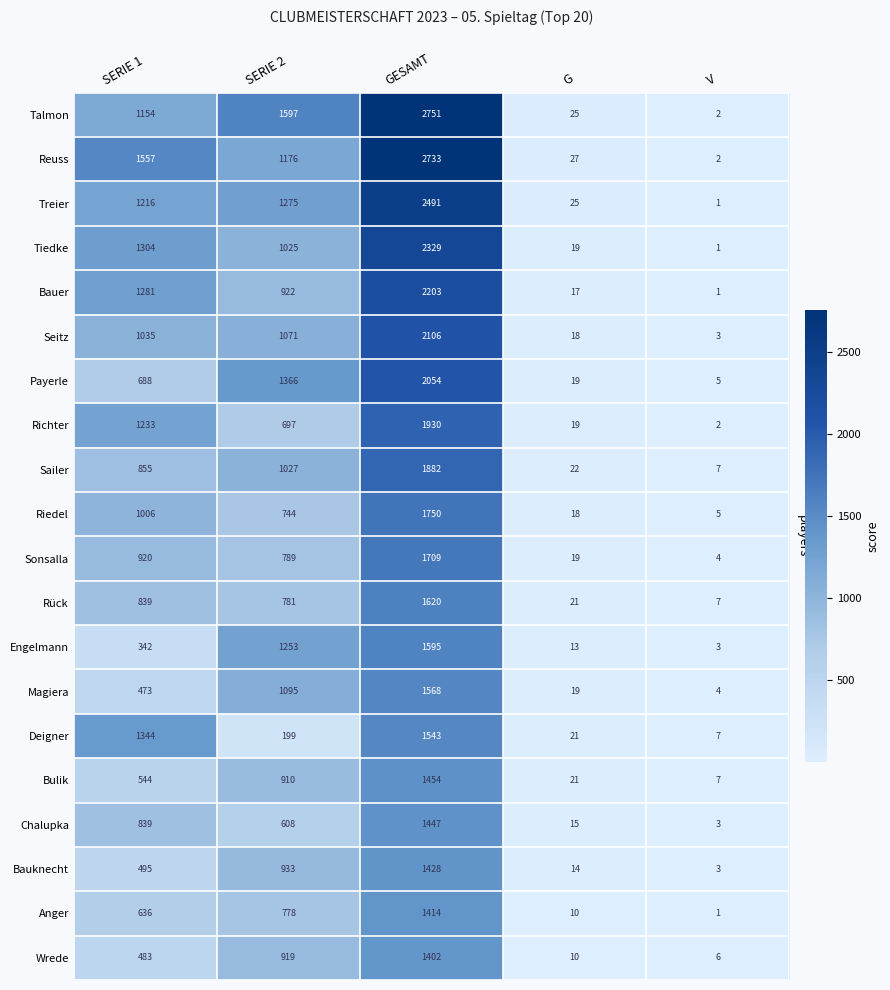

At which category does the chart reach its minimum across all series?

V